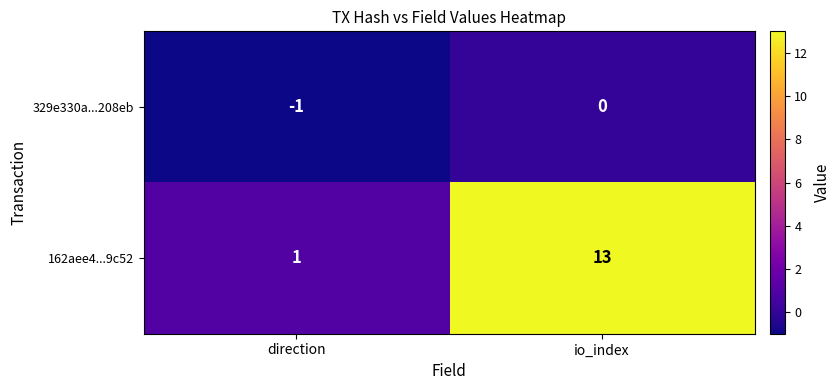

At which label is 162aee4...9c52 closest to 7?

direction